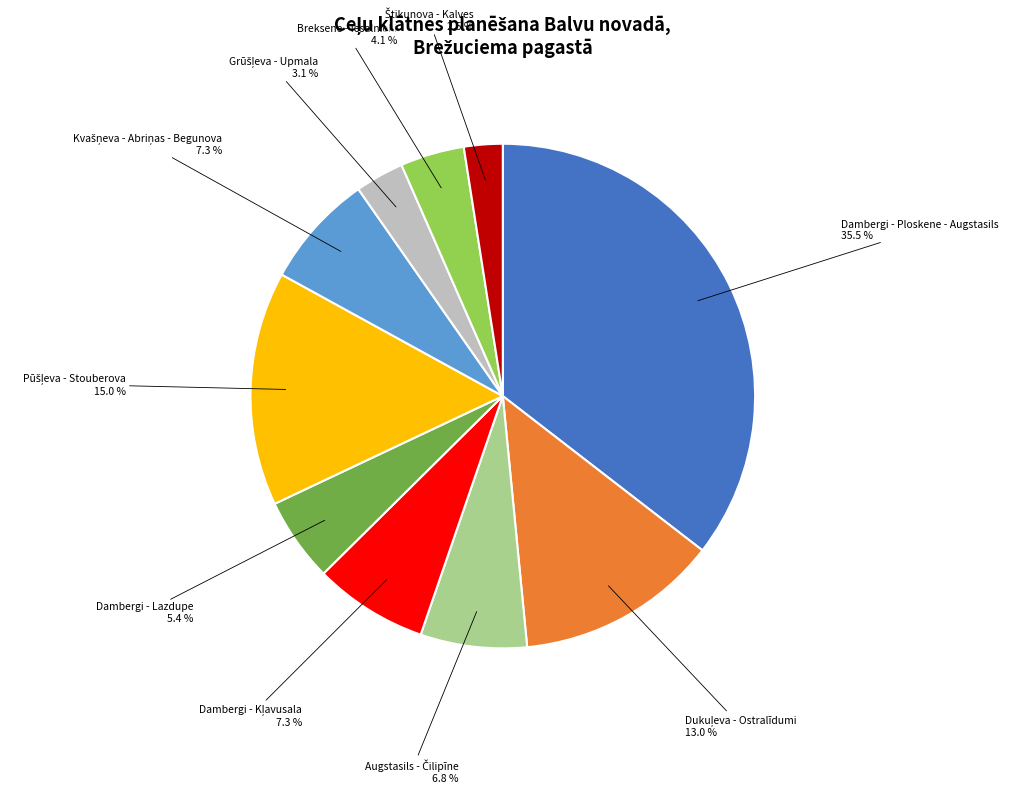

Count the number of slices in the pie.

10